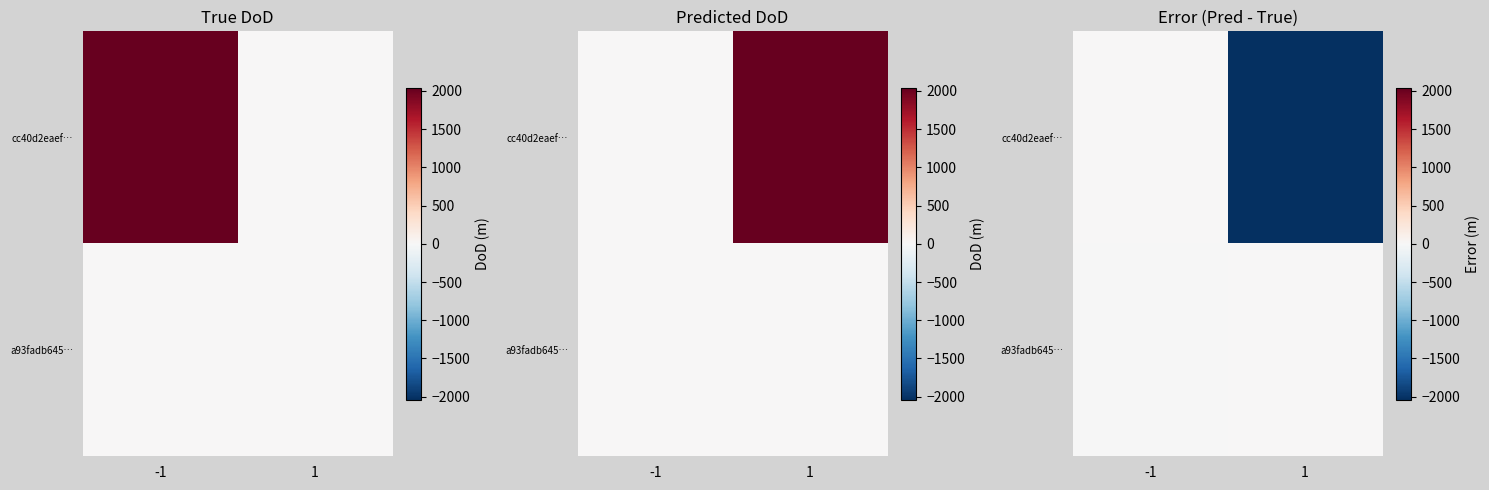

Rank the series by their maximum value, from lowest to highest.

cc40d2eaef…, a93fadb645…